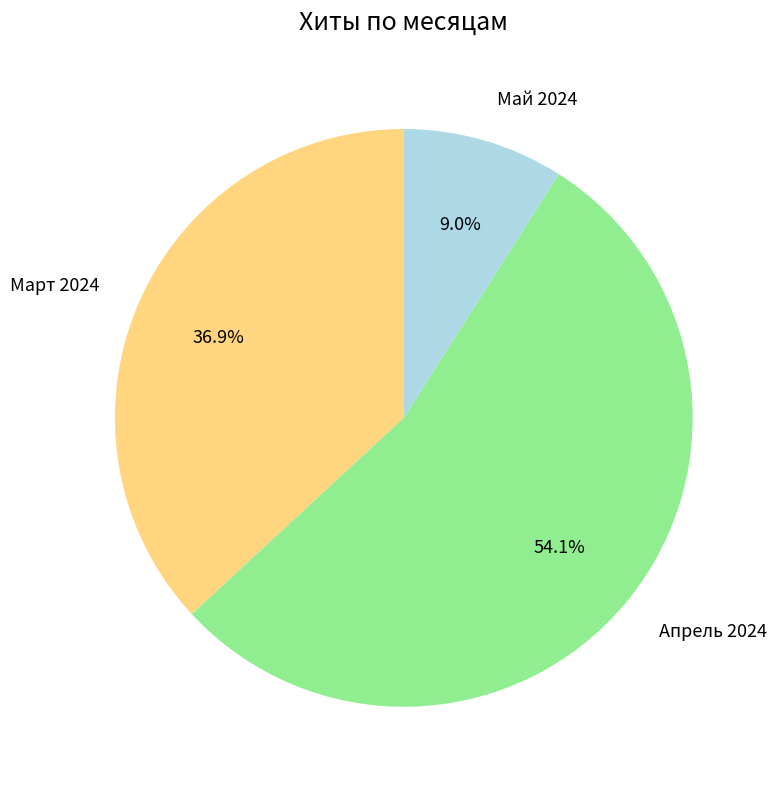

What portion of the pie excludes Апрель 2024?

45.9%